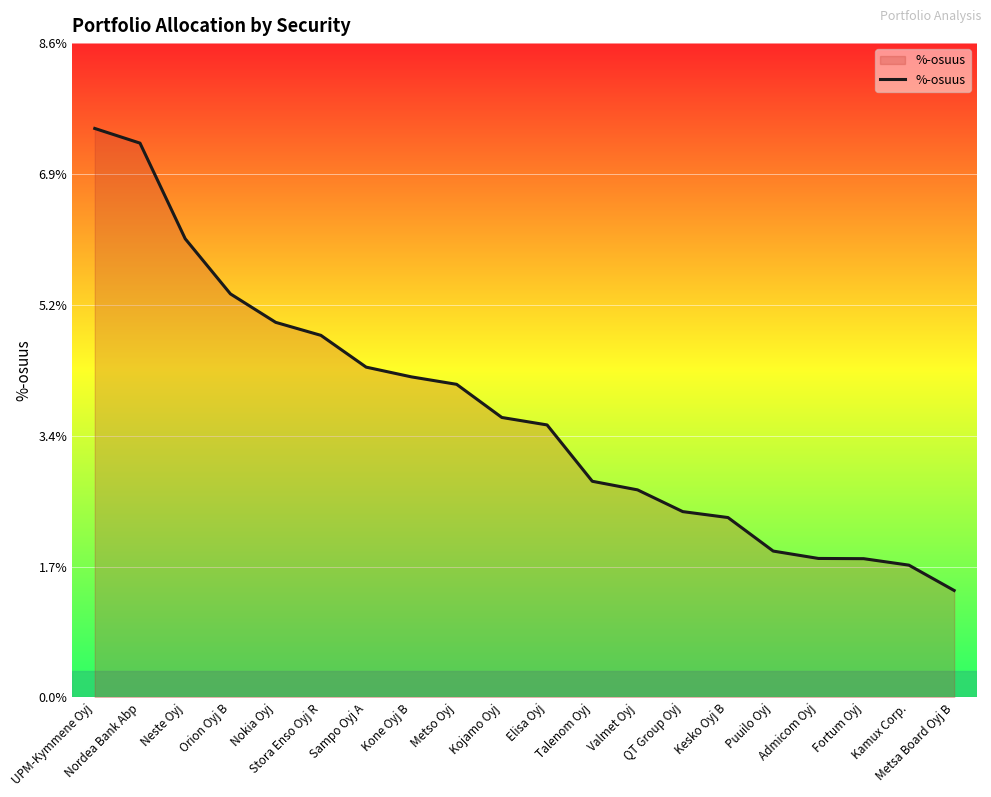

Is it true that the value at Orion Oyj B is 5.3?

True